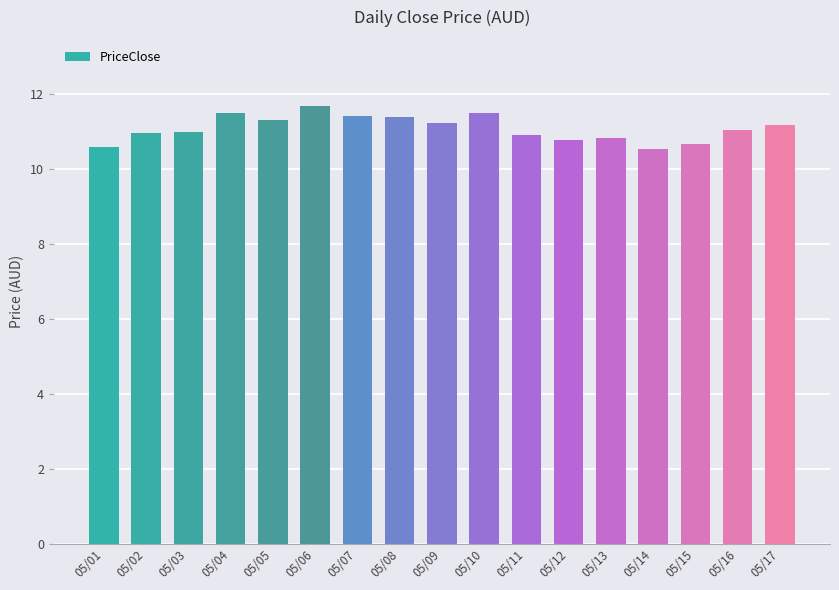

What is the change in value from 05/02 to 05/09?

+0.3